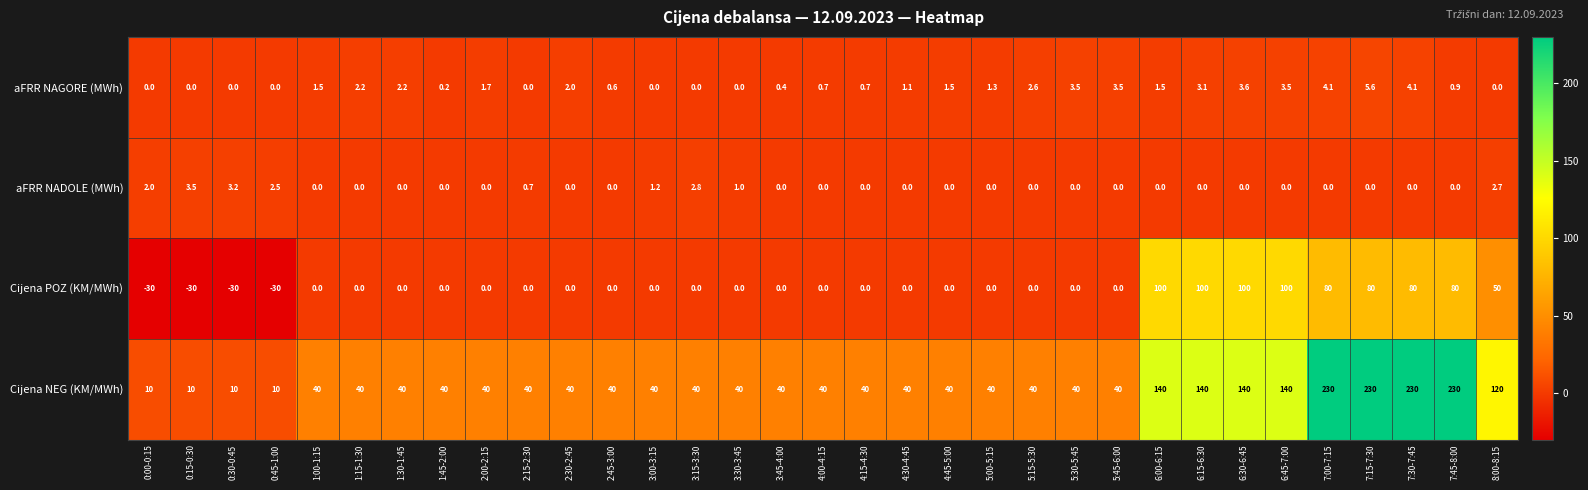

At how many categories does at least one series exceed 84?

9